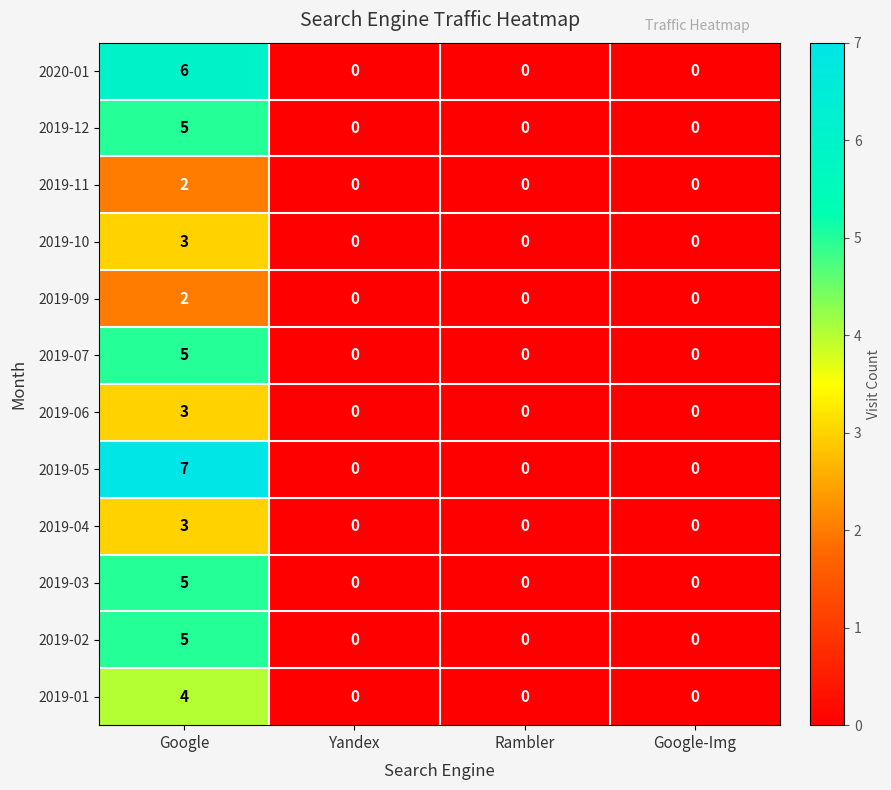

Is it true that 2019-09 equals 2 at Google?

True